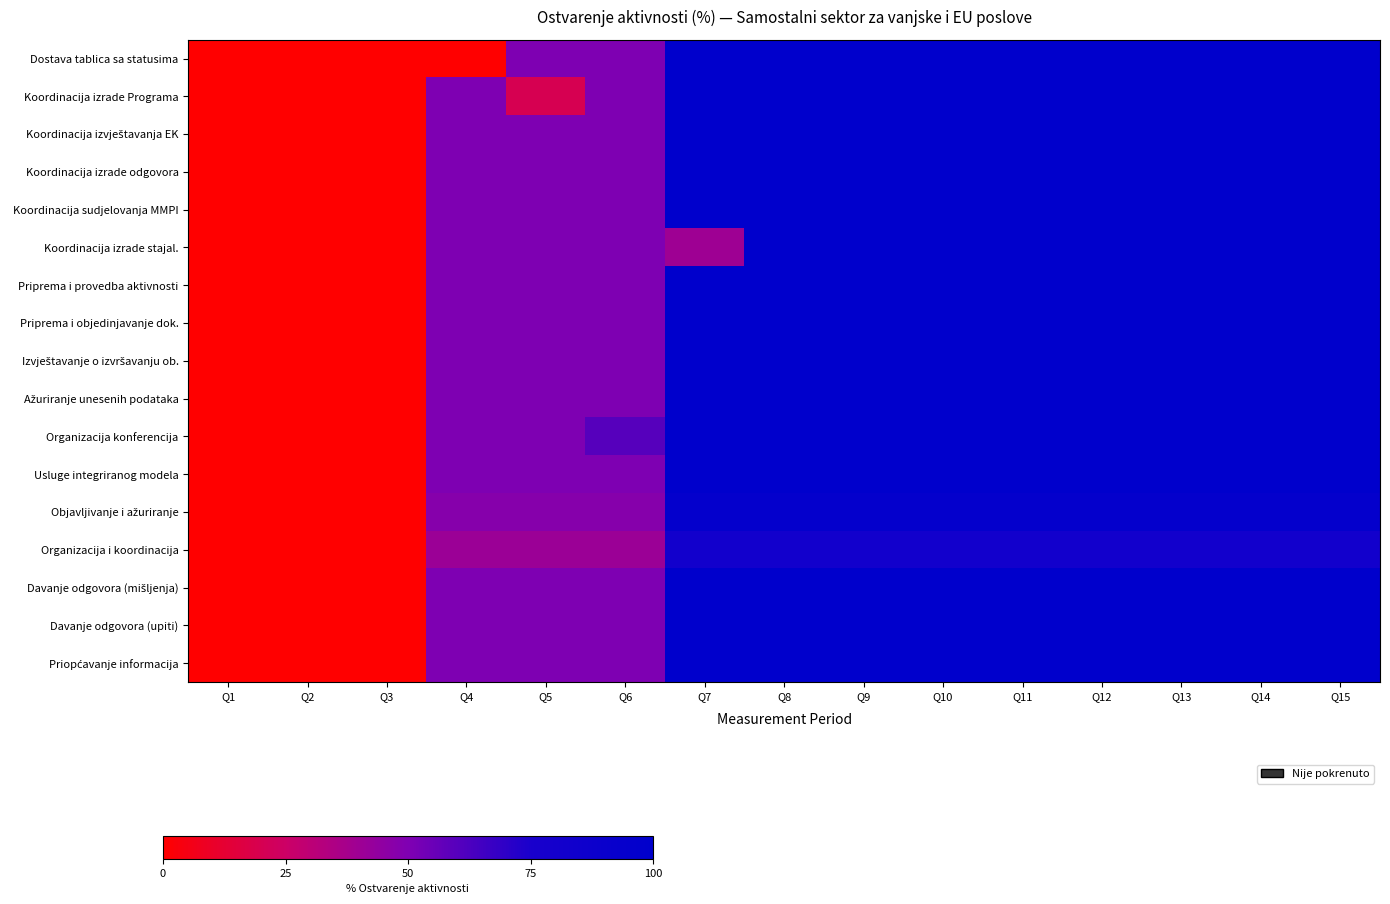

Between Q2 and Q6, which series saw the biggest shift?

Organizacija konferencija